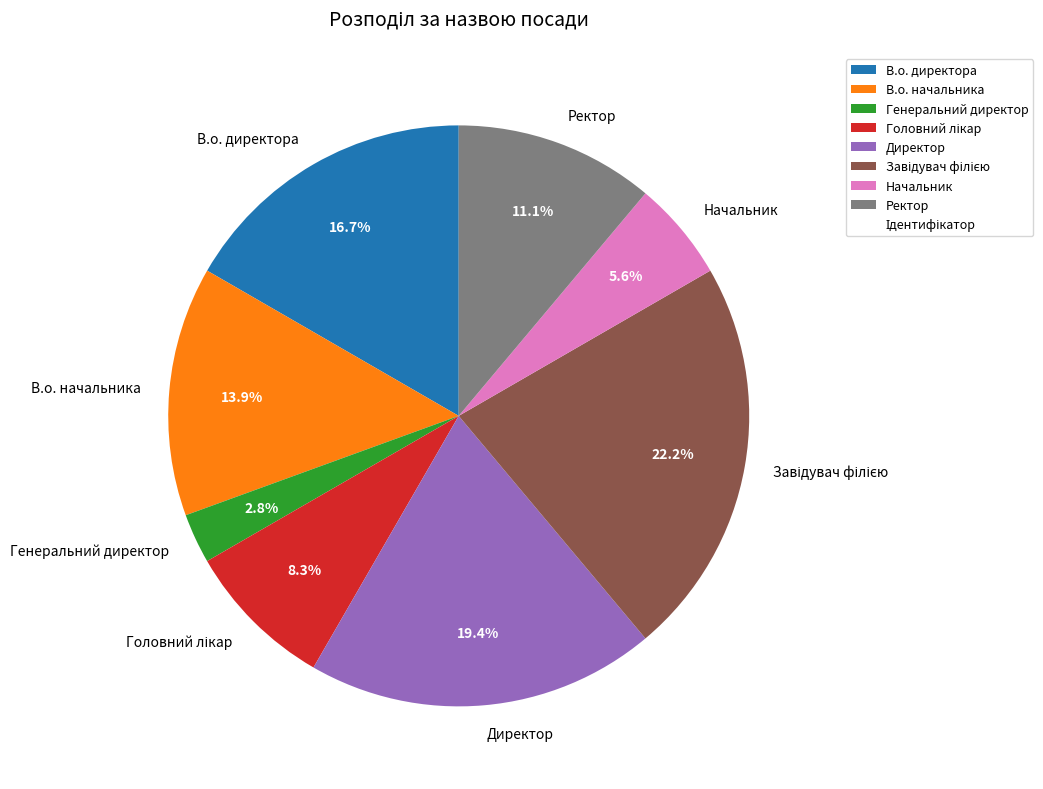

Is there a majority slice in this chart?

No